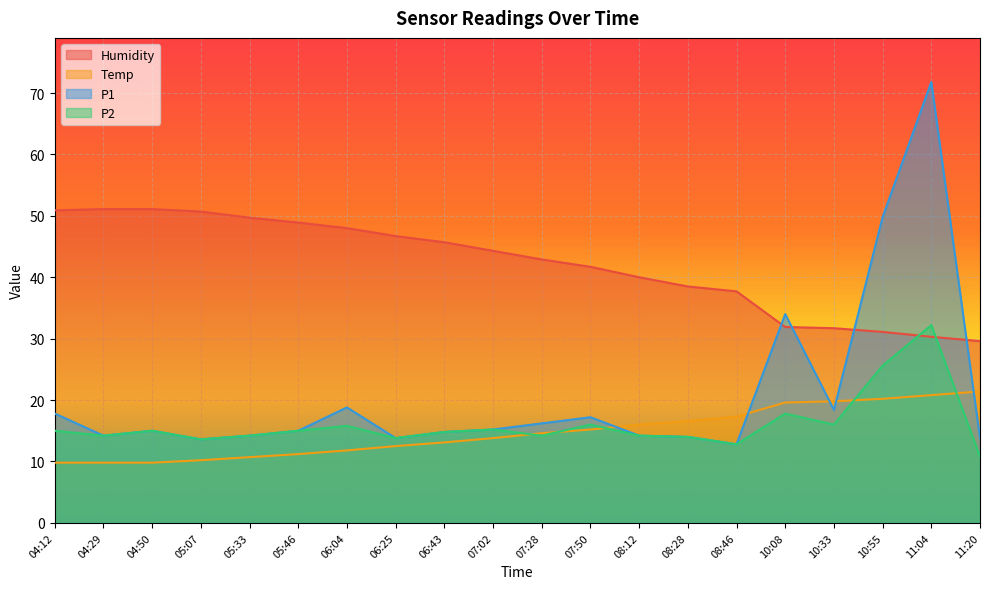

Between 10:33 and 04:50, which is larger?

04:50